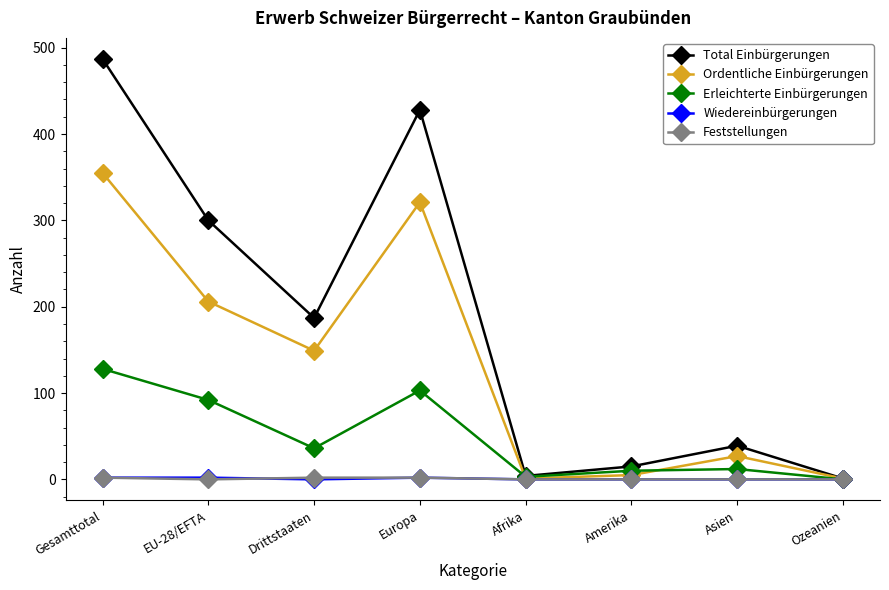

What is the difference between the maximum and minimum values in the Erleichterte Einbürgerungen series?

128